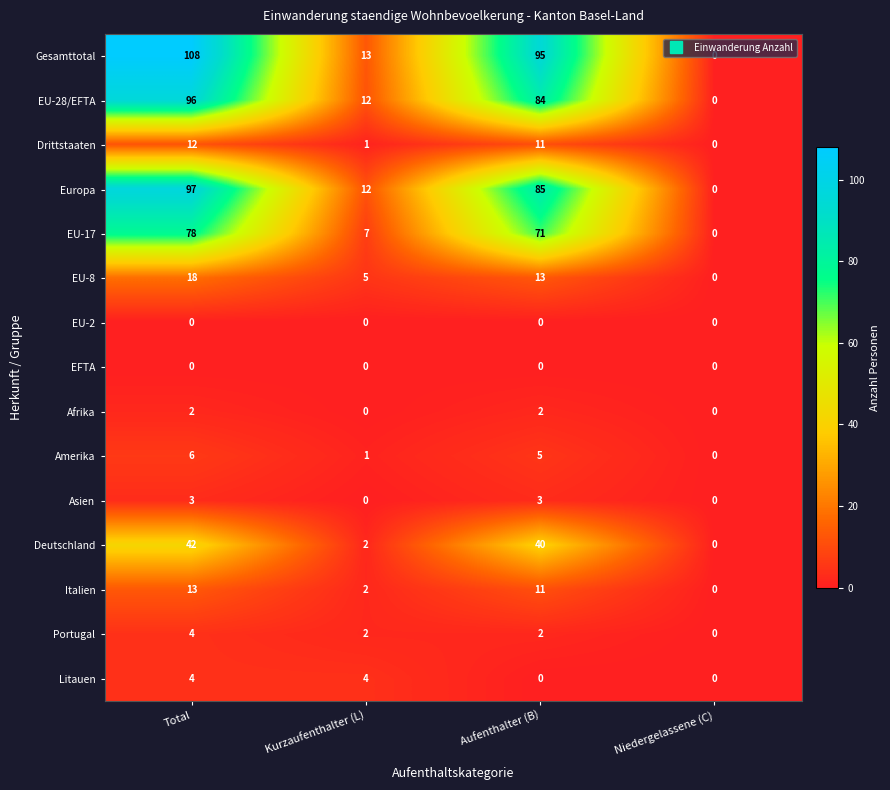

How many categories are shown in the chart?

4